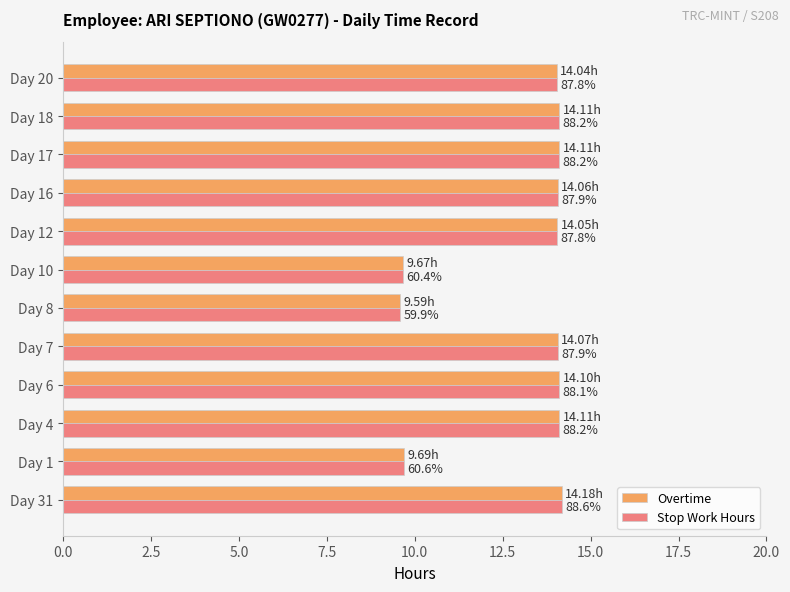

What are all the series names shown in the legend?

Overtime, Stop Work Hours